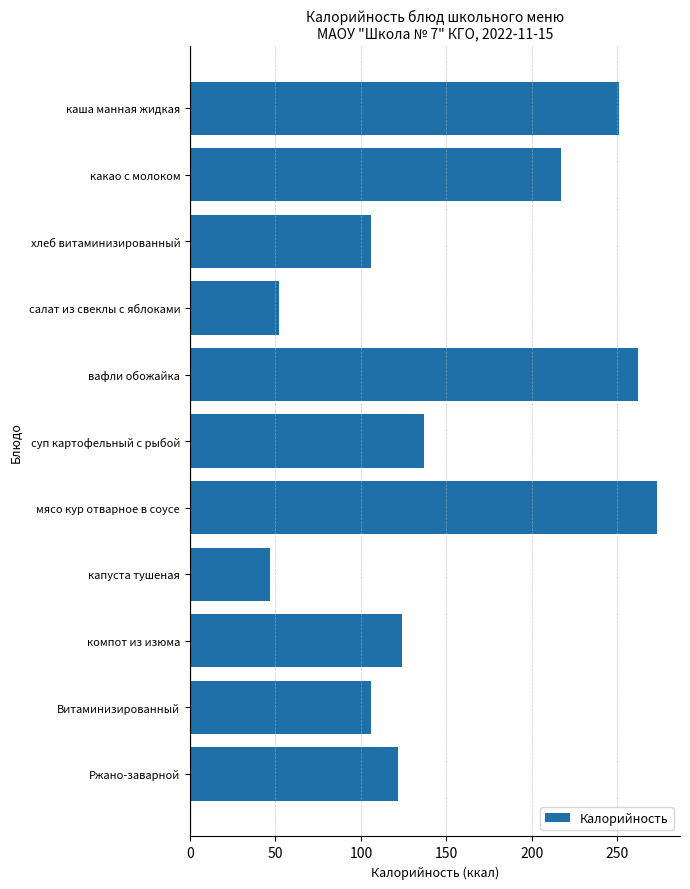

What is the label of the 4th bar from the bottom?

капуста тушеная